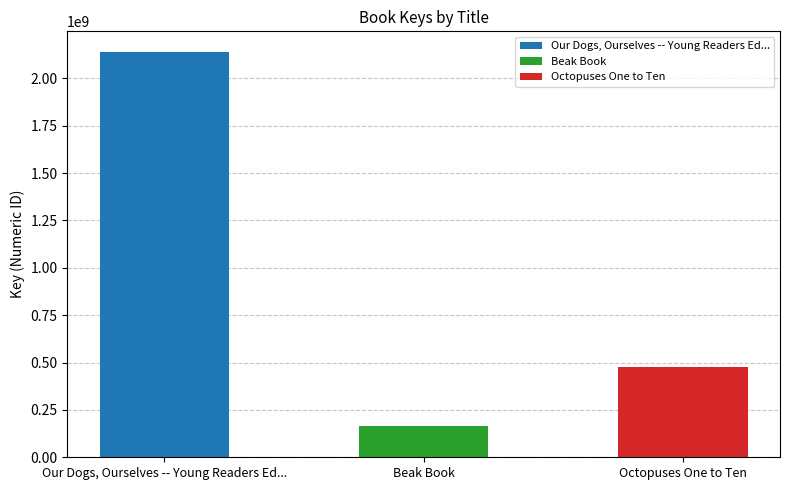

What is the label of the 1st bar from the left?

Our Dogs, Ourselves -- Young Readers Ed...